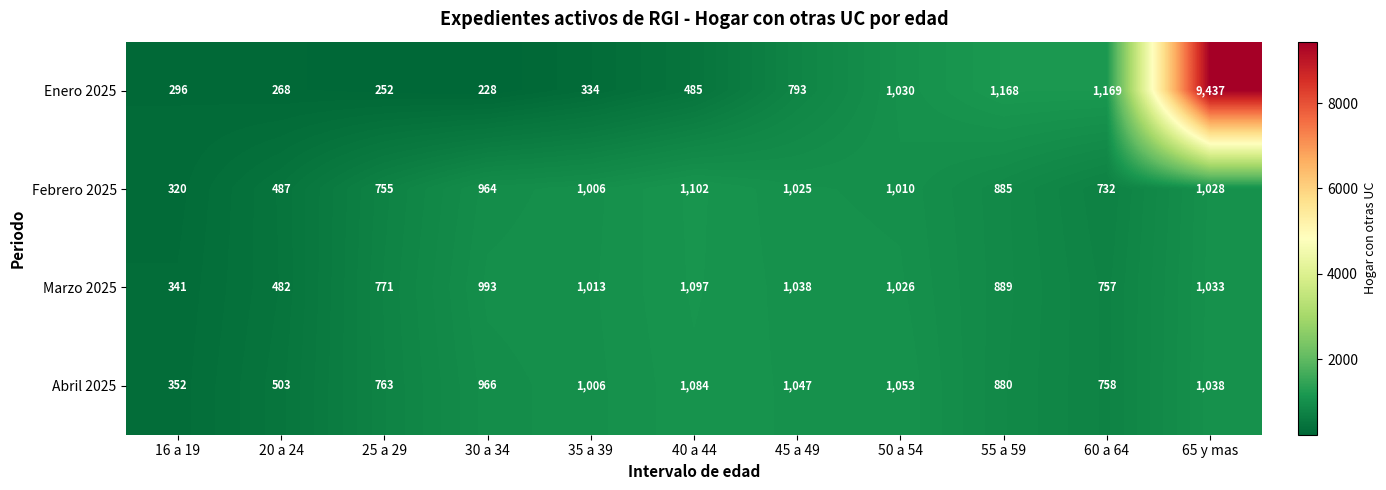

True or false: Febrero 2025 has a value of 1010 at 50 a 54.

True